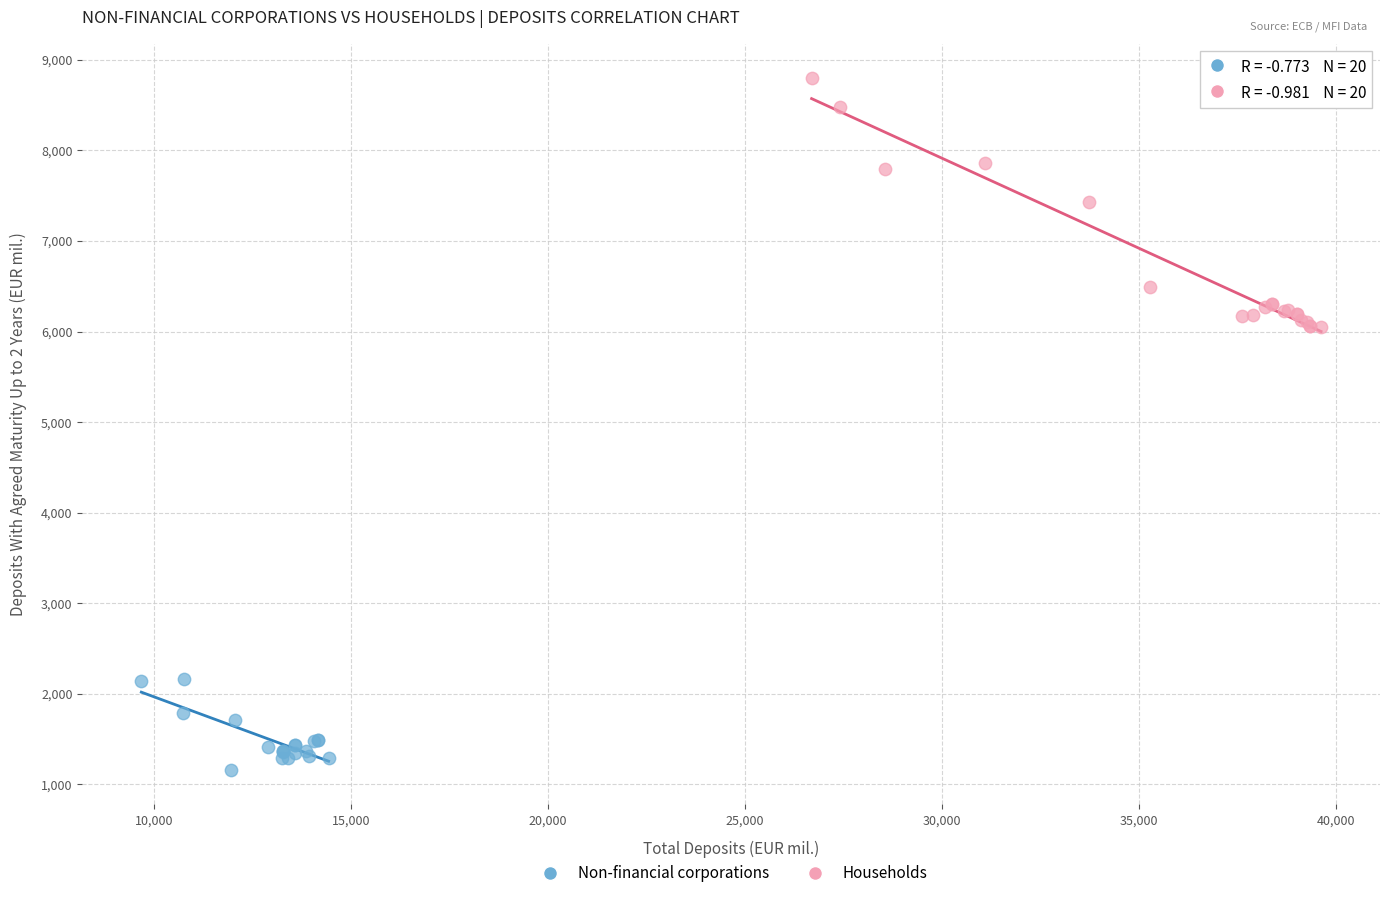

What are all the series names shown in the legend?

Non-financial corporations, Households